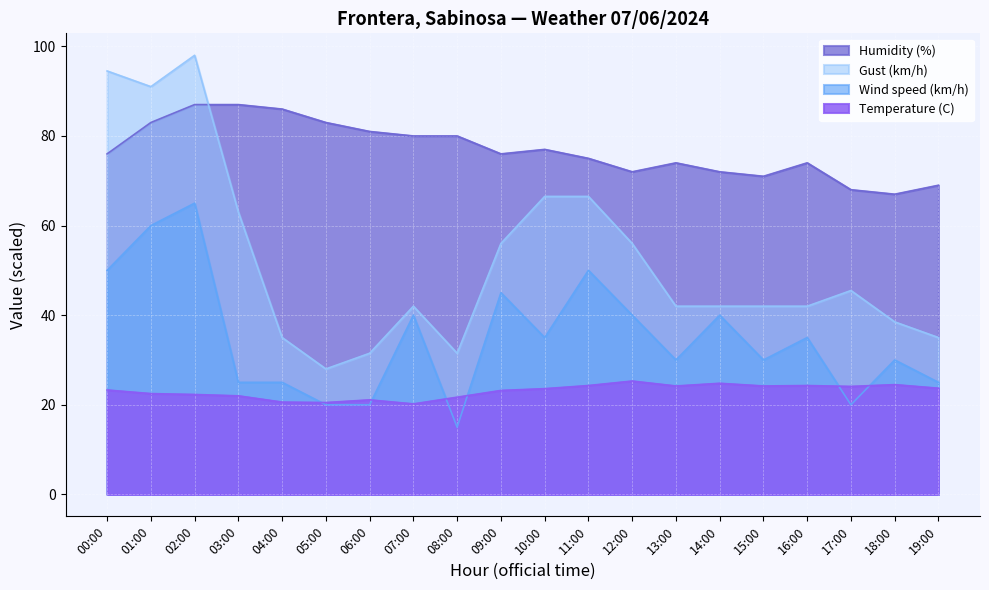

Which series has the widest spread of values?

Gust (km/h)